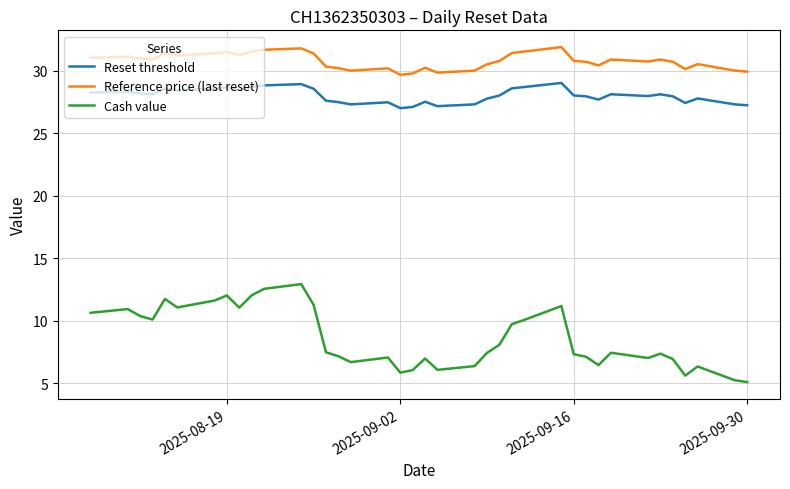

True or false: Reset threshold and Cash value intersect in this chart.

False